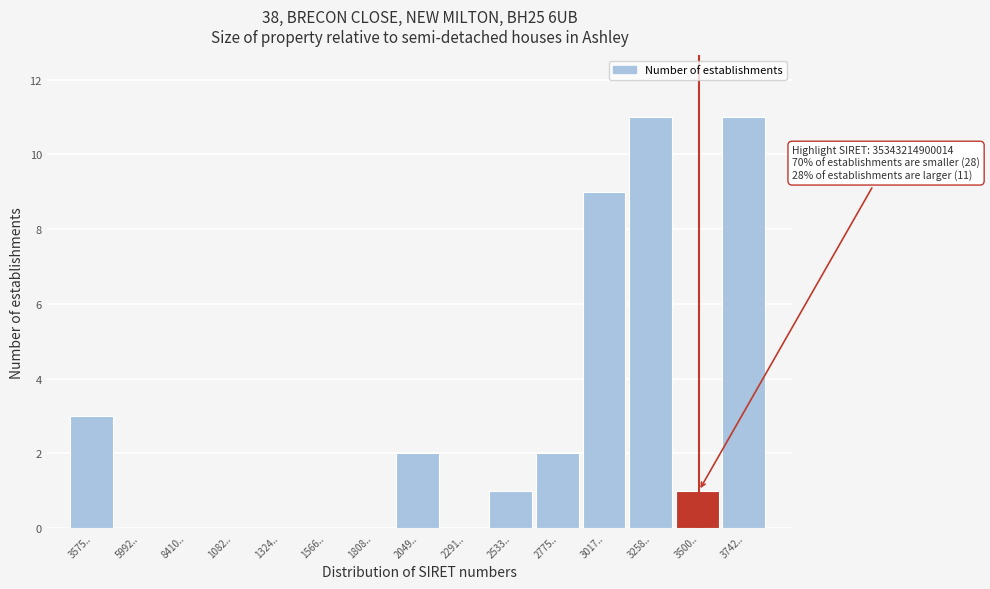

Reading left to right, extract all data points from this chart.

3575..=3	5992..=0	8410..=0	1082..=0	1324..=0	1566..=0	1808..=0	2049..=2	2291..=0	2533..=1	2775..=2	3017..=9	3258..=11	3500..=1	3742..=11